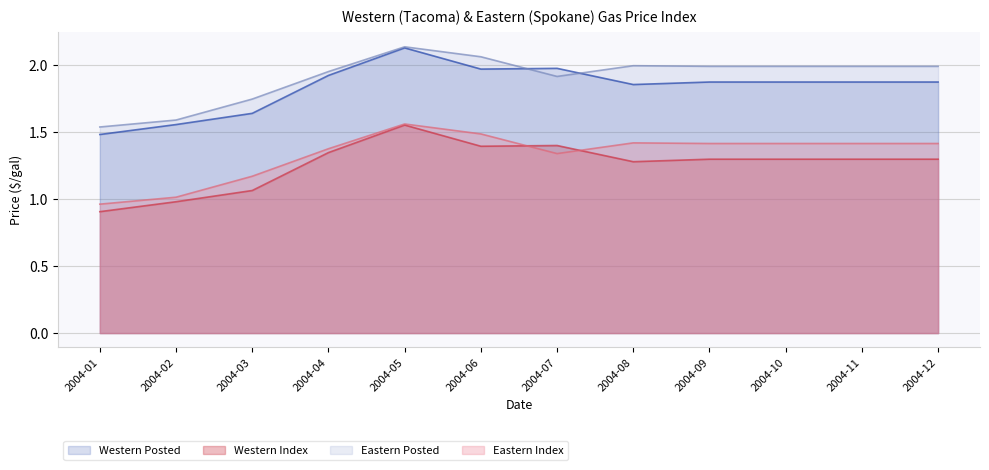

Rank the categories by Eastern Posted value from lowest to highest.

2004-01, 2004-02, 2004-03, 2004-07, 2004-04, 2004-09, 2004-10, 2004-11, 2004-12, 2004-08, 2004-06, 2004-05